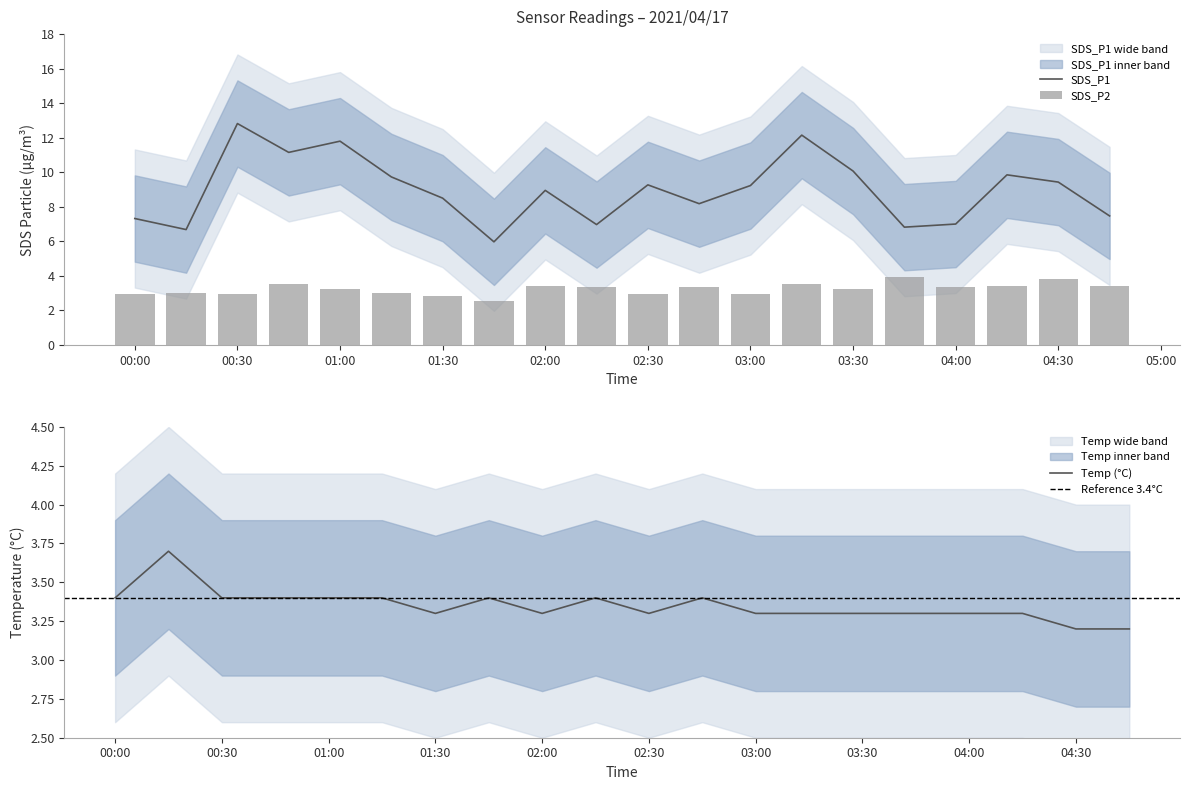

The value of SDS_P1 at 01:30 is 8.5. True or false?

True